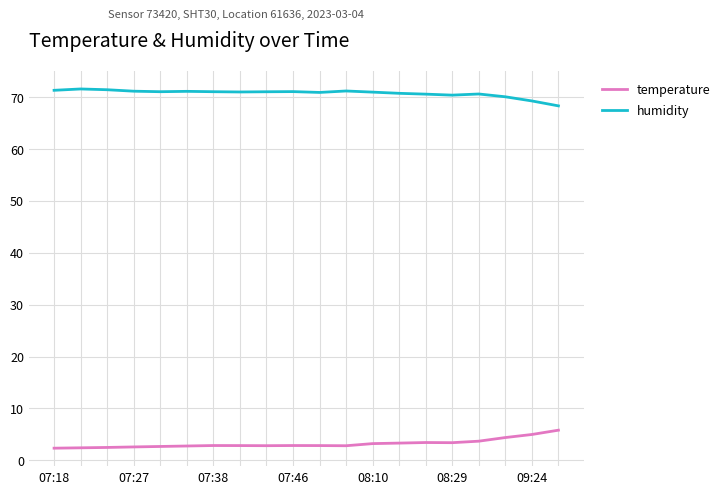

List the series in order of their peak value, highest first.

humidity, temperature